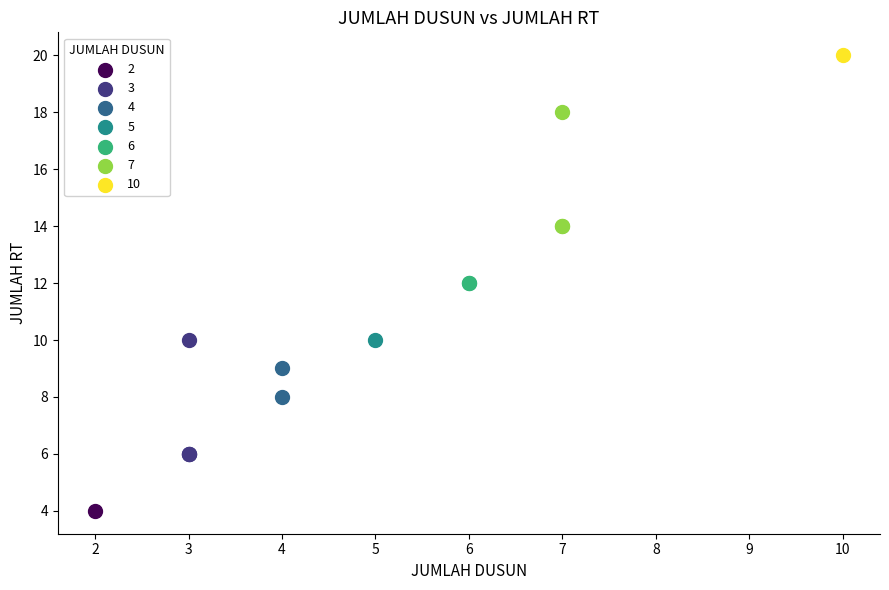

What are all the series names shown in the legend?

2, 3, 4, 5, 6, 7, 10